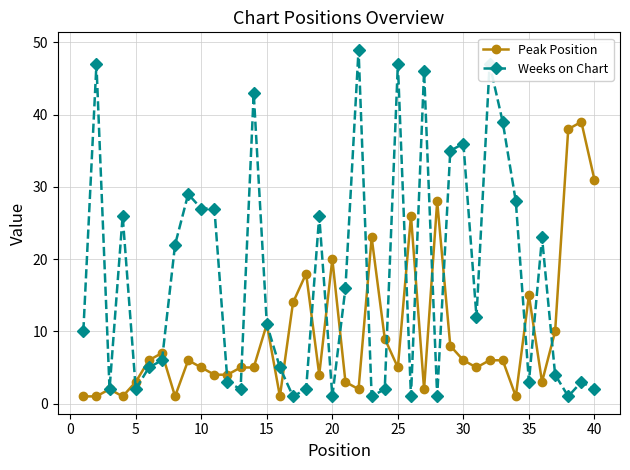

Which series has the largest total across all categories?

Weeks on Chart